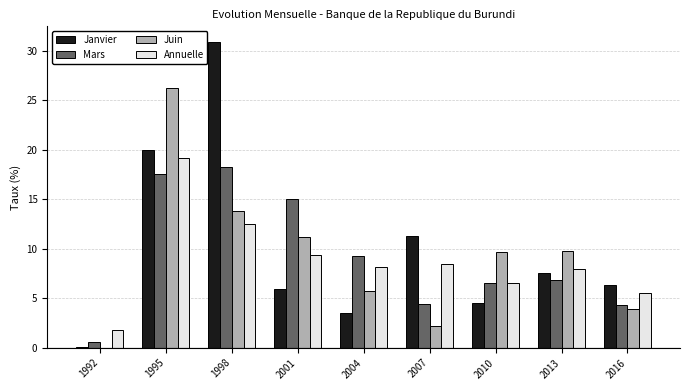

Where is Mars nearest to the value 9?

2004